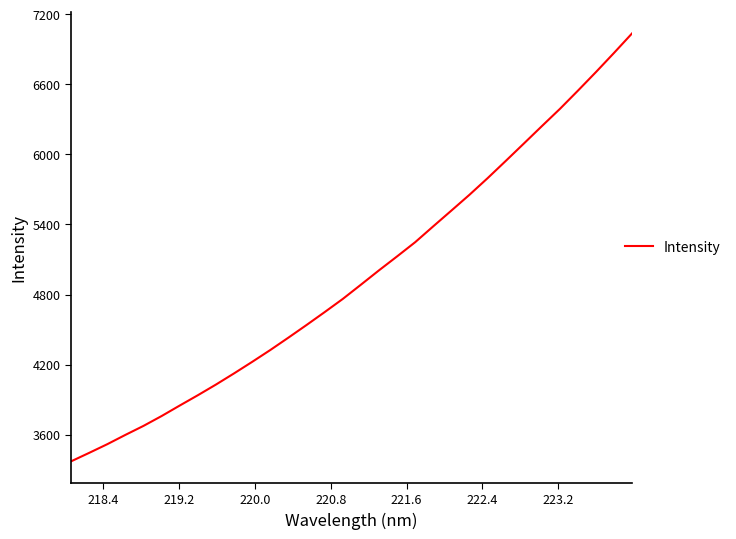

What is the difference between the maximum and minimum values?

3667.6